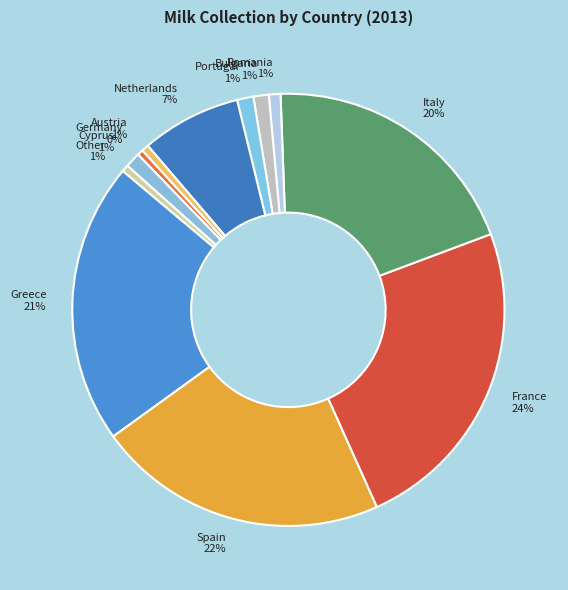

How many segments does this pie chart have?

12